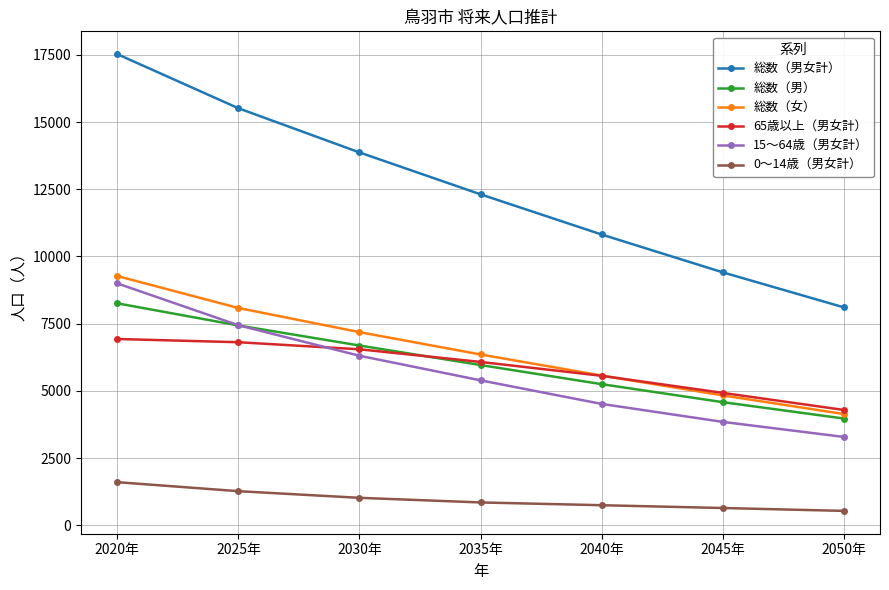

True or false: 15～64歳（男女計） and 総数（男女計） cross at least once.

False